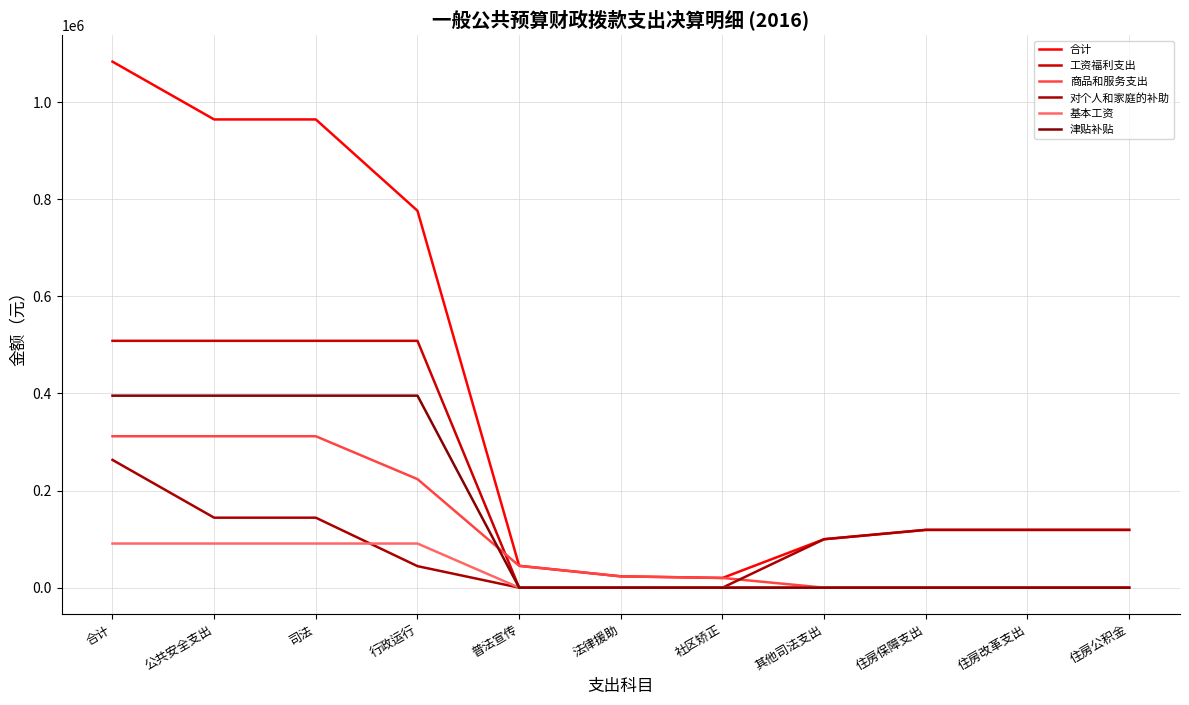

Reading right to left, what are all the values shown in this chart?

合计: 119004.2	119004.2	119004.2	99800.0	20000.0	23300.0	45000.0	776200.0	964300.0	964300.0	1083304.2
工资福利支出: 0.0	0.0	0.0	0.0	0.0	0.0	0.0	508352.6	508352.6	508352.6	508352.6
商品和服务支出: 0.0	0.0	0.0	0.0	20000.0	23300.0	45000.0	223533.4	311833.4	311833.4	311833.4
对个人和家庭的补助: 119004.2	119004.2	119004.2	99800.0	0.0	0.0	0.0	44314.0	144114.0	144114.0	263118.2
基本工资: 0.0	0.0	0.0	0.0	0.0	0.0	0.0	90885.0	90885.0	90885.0	90885.0
津贴补贴: 0.0	0.0	0.0	0.0	0.0	0.0	0.0	395423.0	395423.0	395423.0	395423.0